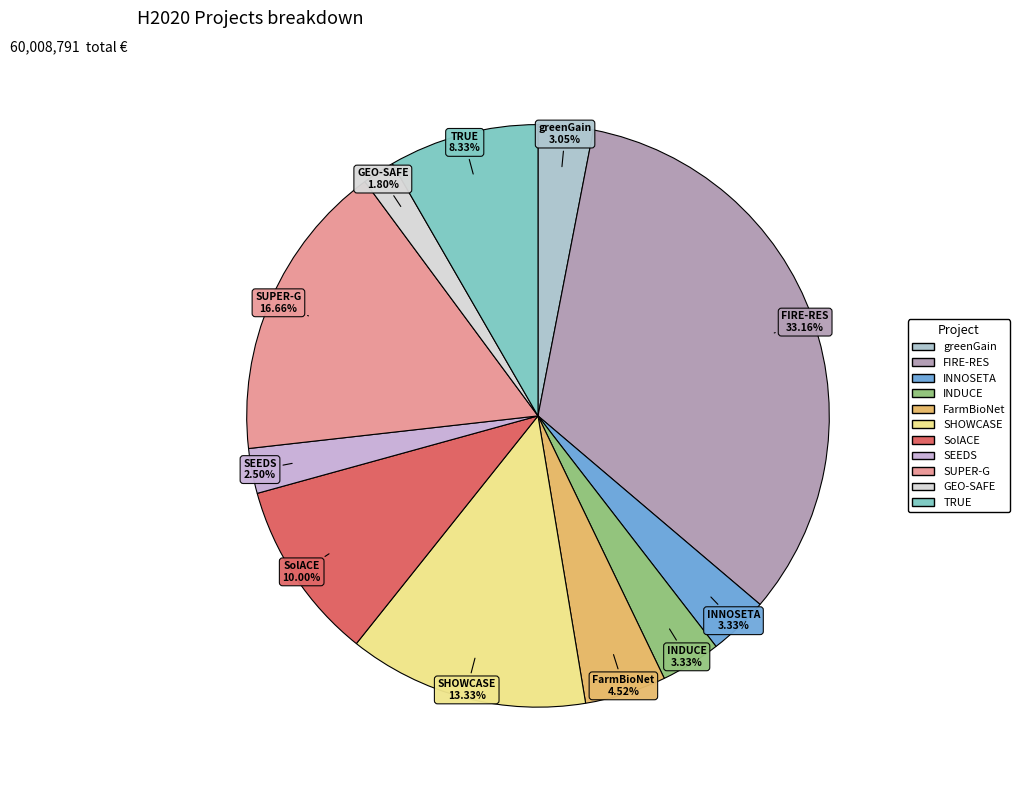

How many slices are in this pie chart?

11